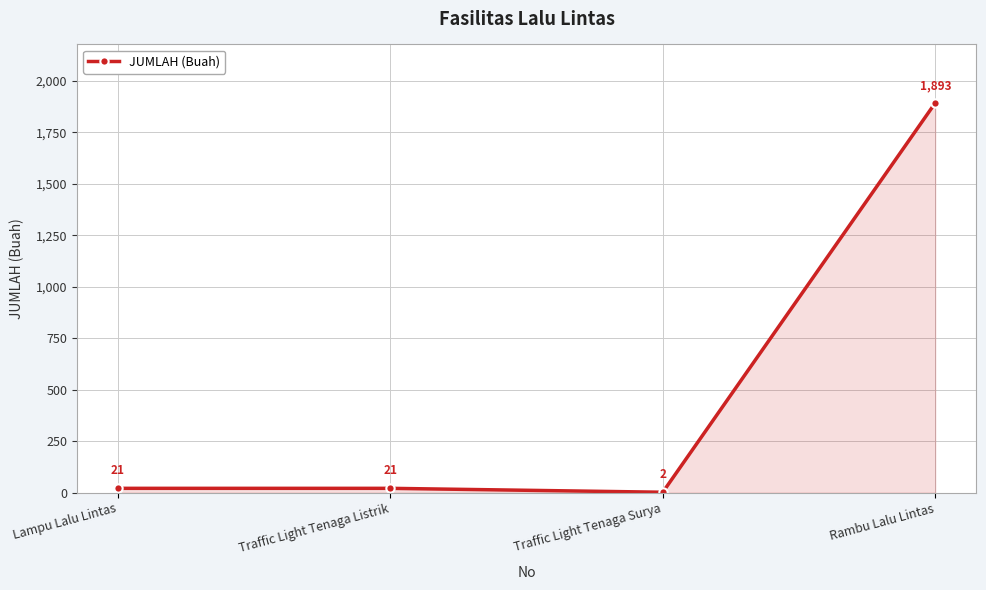

How many values are below 21?

1